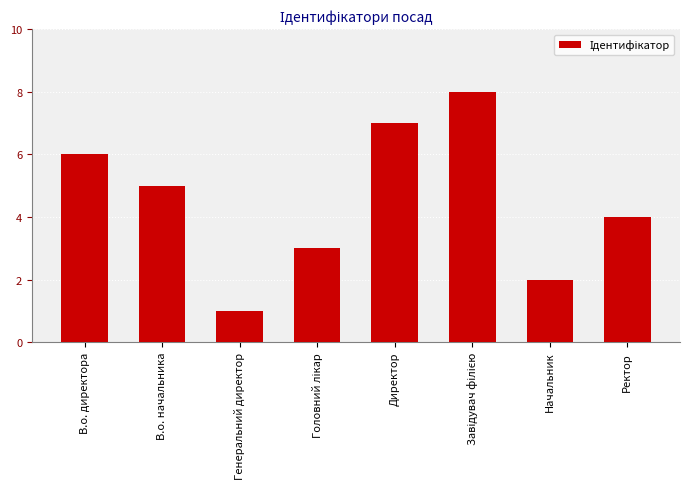

What is the difference between the second highest and minimum values?

6